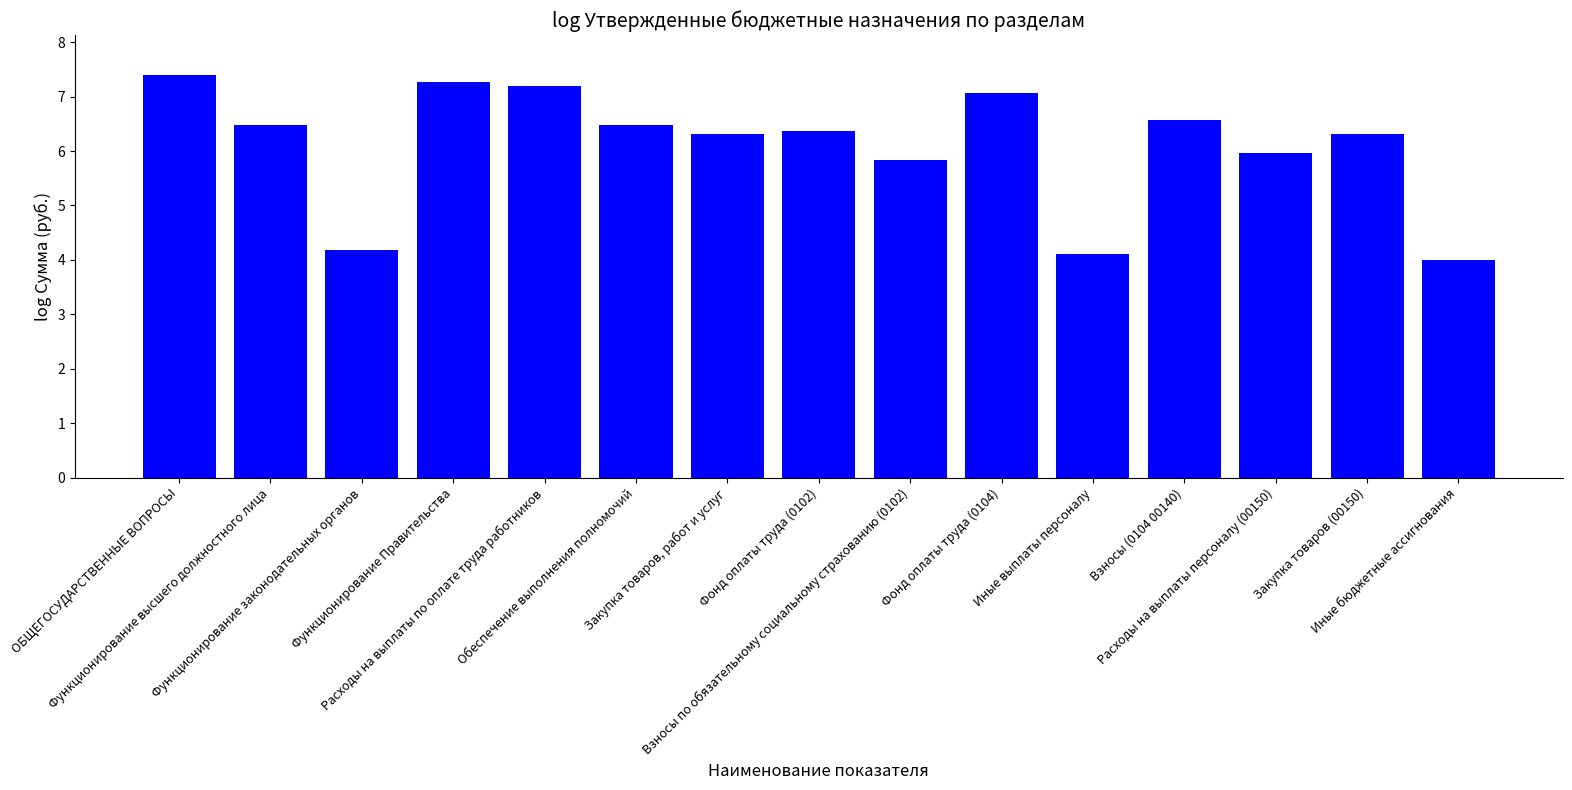

True or false: the data shows 6.5 at Обеспечение выполнения полномочий.

True